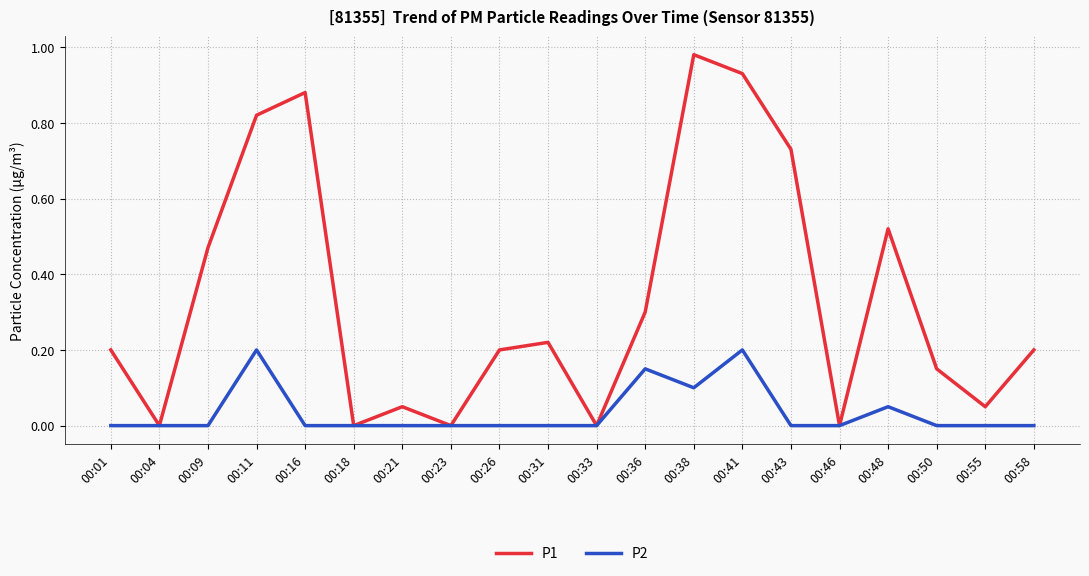

Which category has the highest value across all series?

00:38